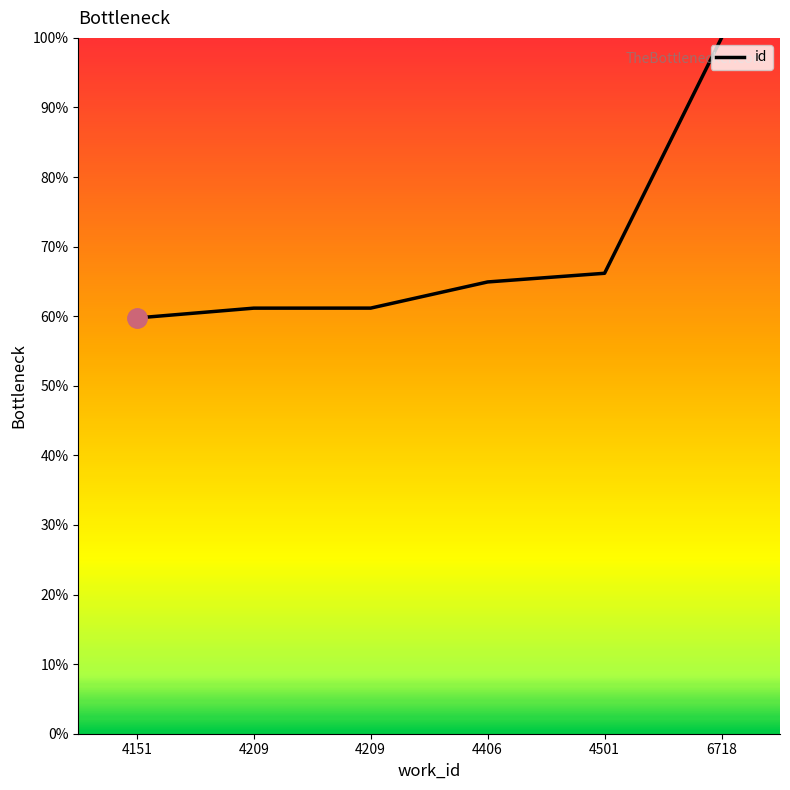

Reading left to right, transcribe all the data shown in this chart.

59.8	61.2	61.2	64.9	66.2	100.0